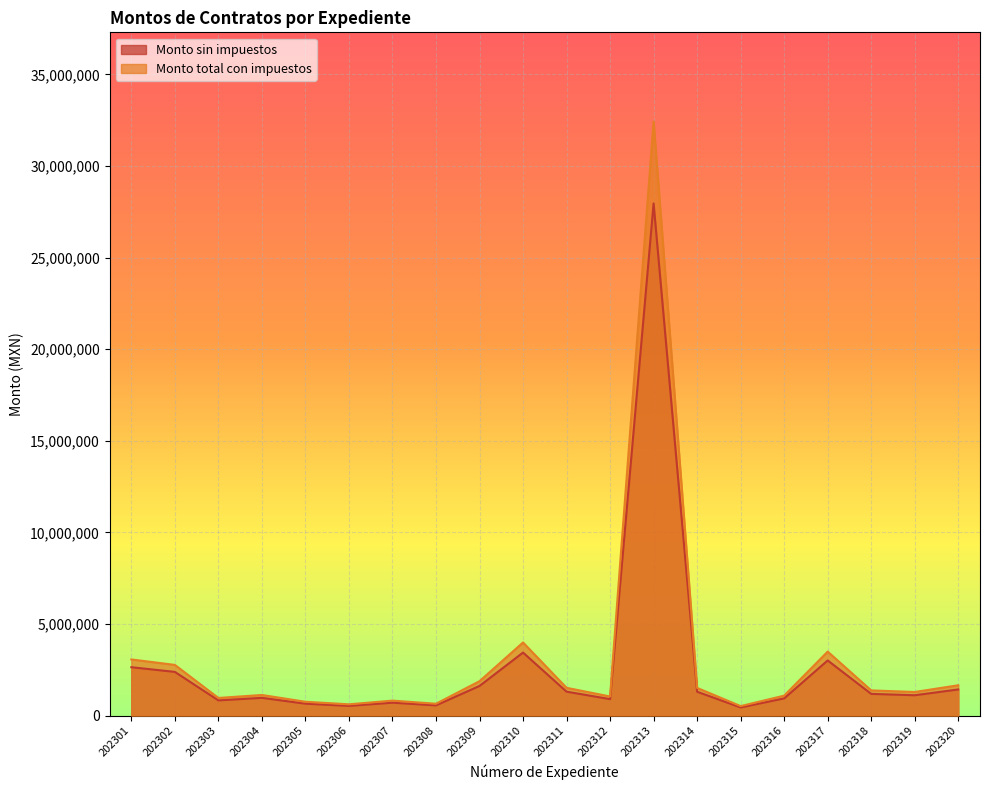

The Monto sin impuestos series shows 534210.0 at 202306. True or false?

True